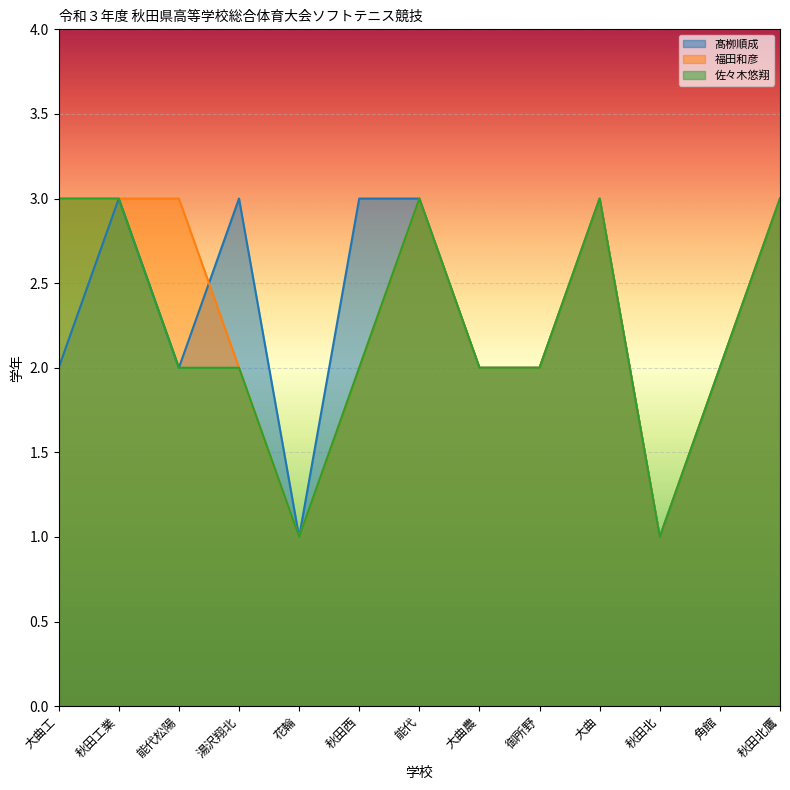

Which label corresponds to the smallest value in the chart?

花輪